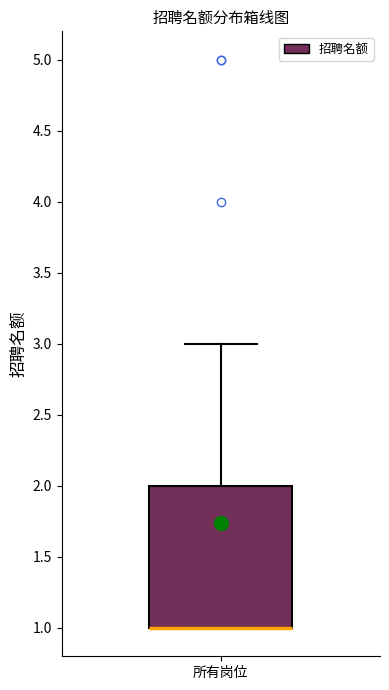

Where is the upper edge of the box for 所有岗位 on the y-axis? The values are not printed on the chart, so give them approximately, as read against the axis.

2